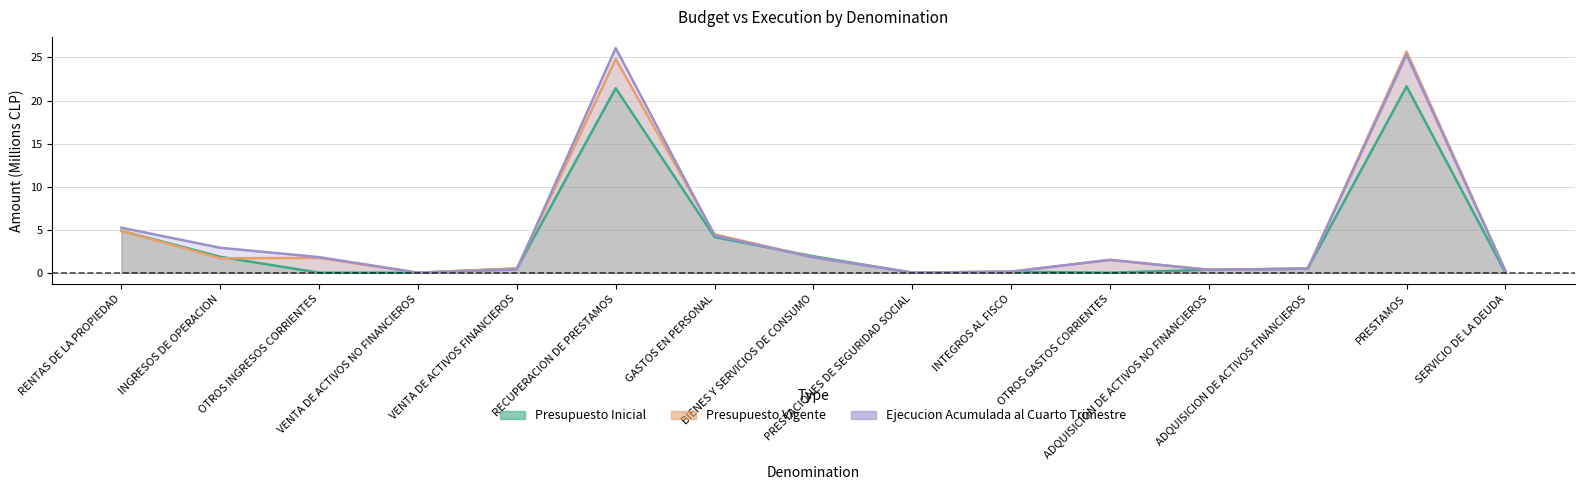

How many values in the Ejecucion Acumulada al Cuarto Trimestre series exceed 1?

8